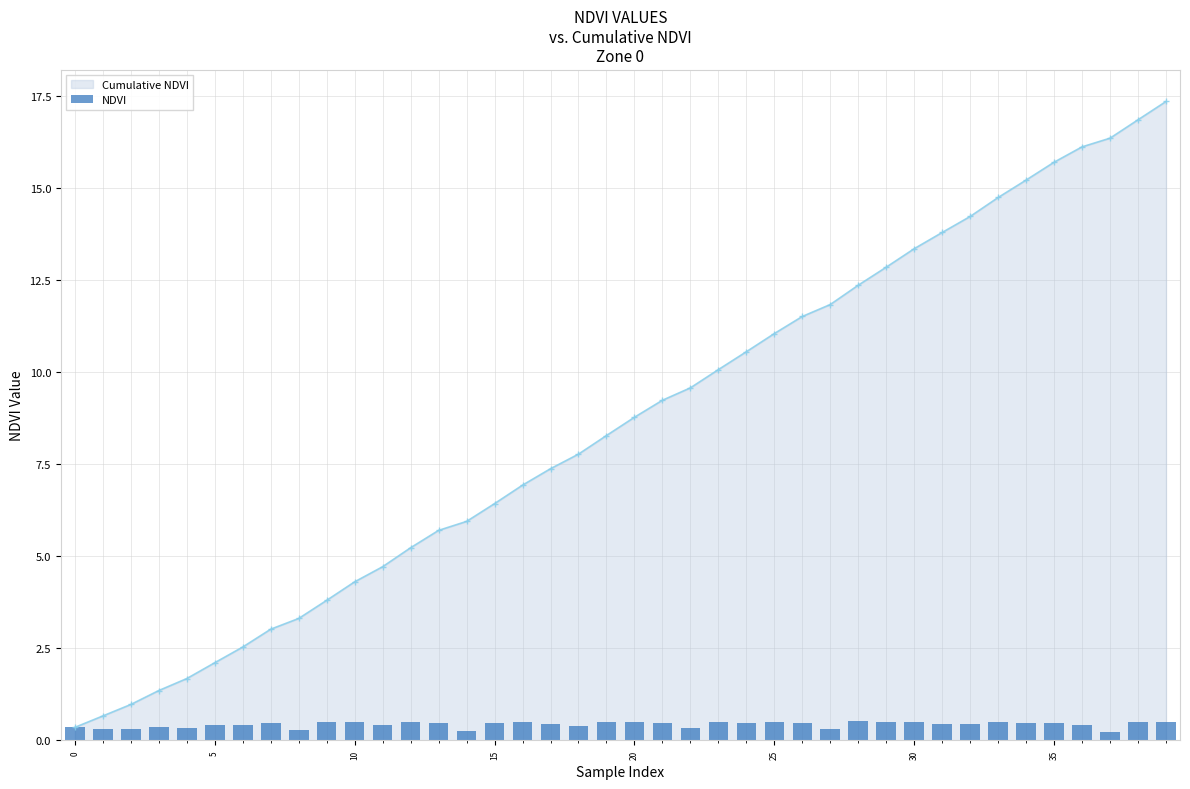

What is the minimum value shown in the chart?

0.2